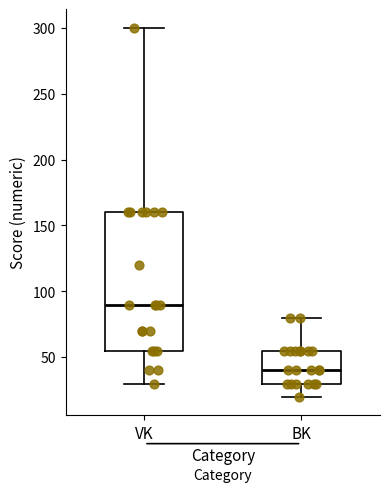

Where does the upper whisker of the box for BK end on the y-axis? The values are not printed on the chart, so give them approximately, as read against the axis.

80